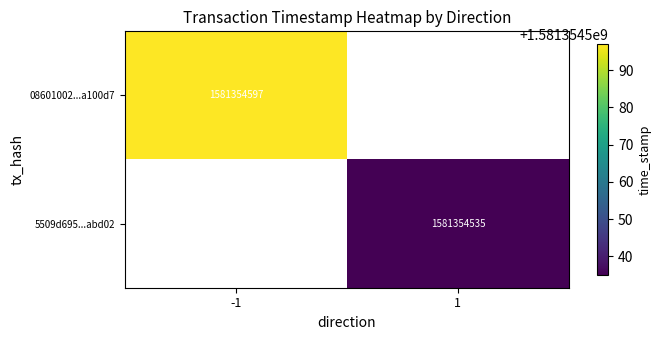

Reading right to left, list all the values displayed in this chart.

08601002017d3dd43f549d04171f4edc1a100d7: 0	1581354597
5509d695c44f0048128d837cca8ee35117abd02: 1581354535	0